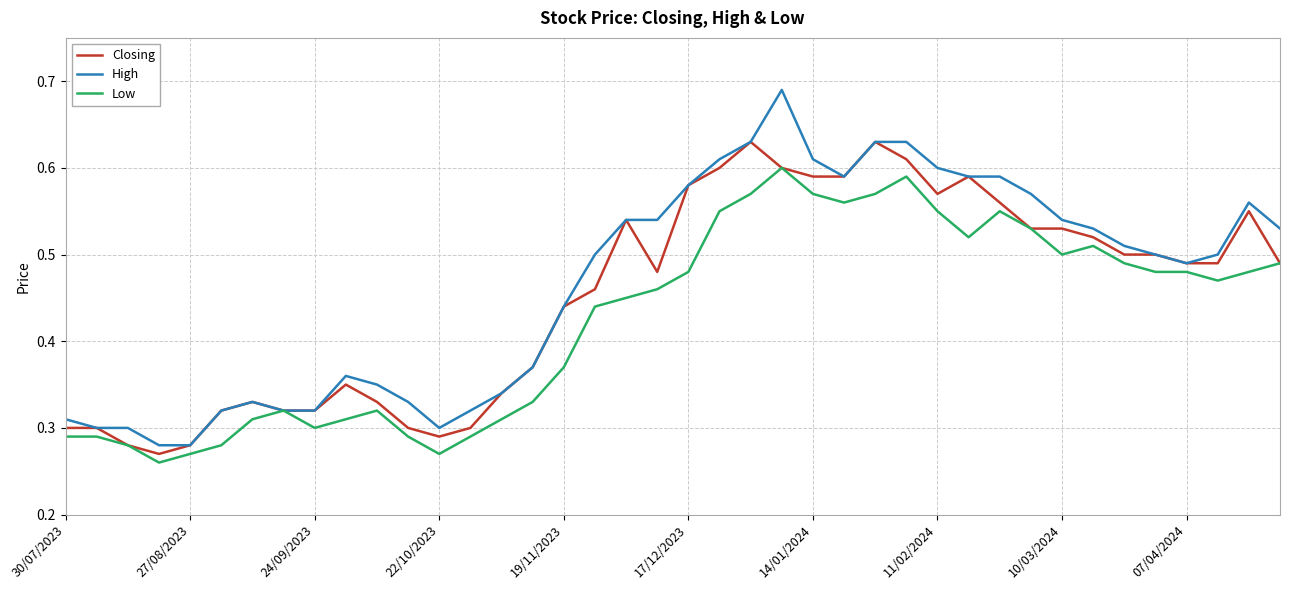

What are all the series names shown in the legend?

Closing, High, Low